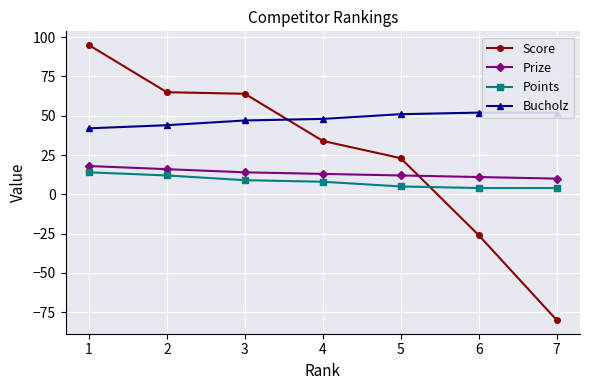

At which label does Prize reach its peak?

1